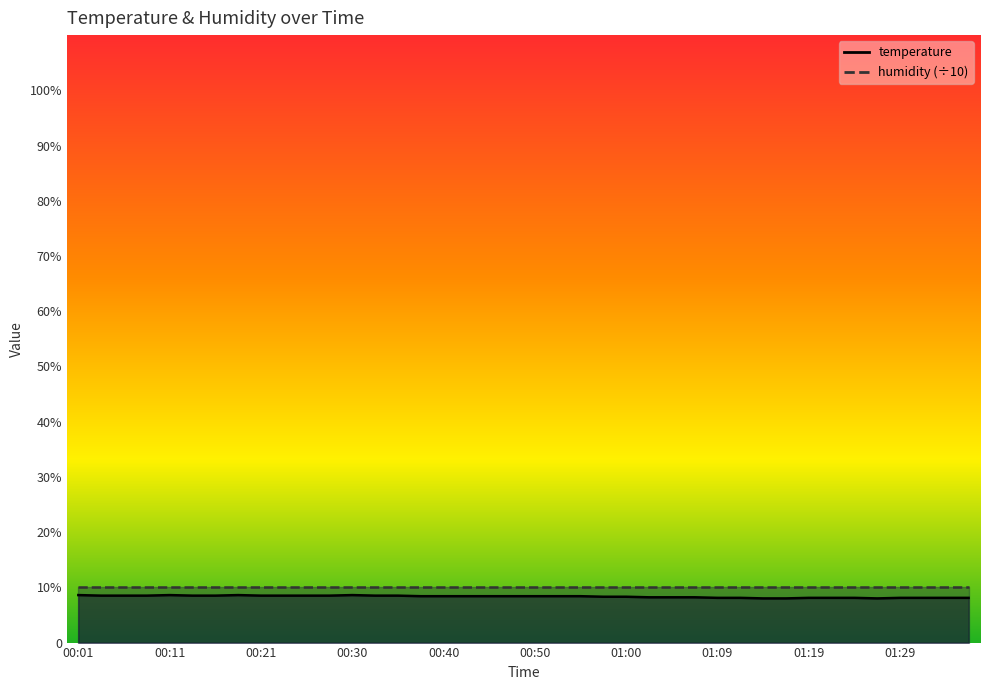

Reading left to right, extract all data points from this chart.

8.6	8.5	8.5	8.5	8.6	8.5	8.5	8.6	8.5	8.5	8.5	8.5	8.6	8.5	8.5	8.4	8.4	8.4	8.4	8.4	8.4	8.4	8.4	8.3	8.3	8.2	8.2	8.2	8.1	8.1	8.0	8.0	8.1	8.1	8.1	8.0	8.1	8.1	8.1	8.1